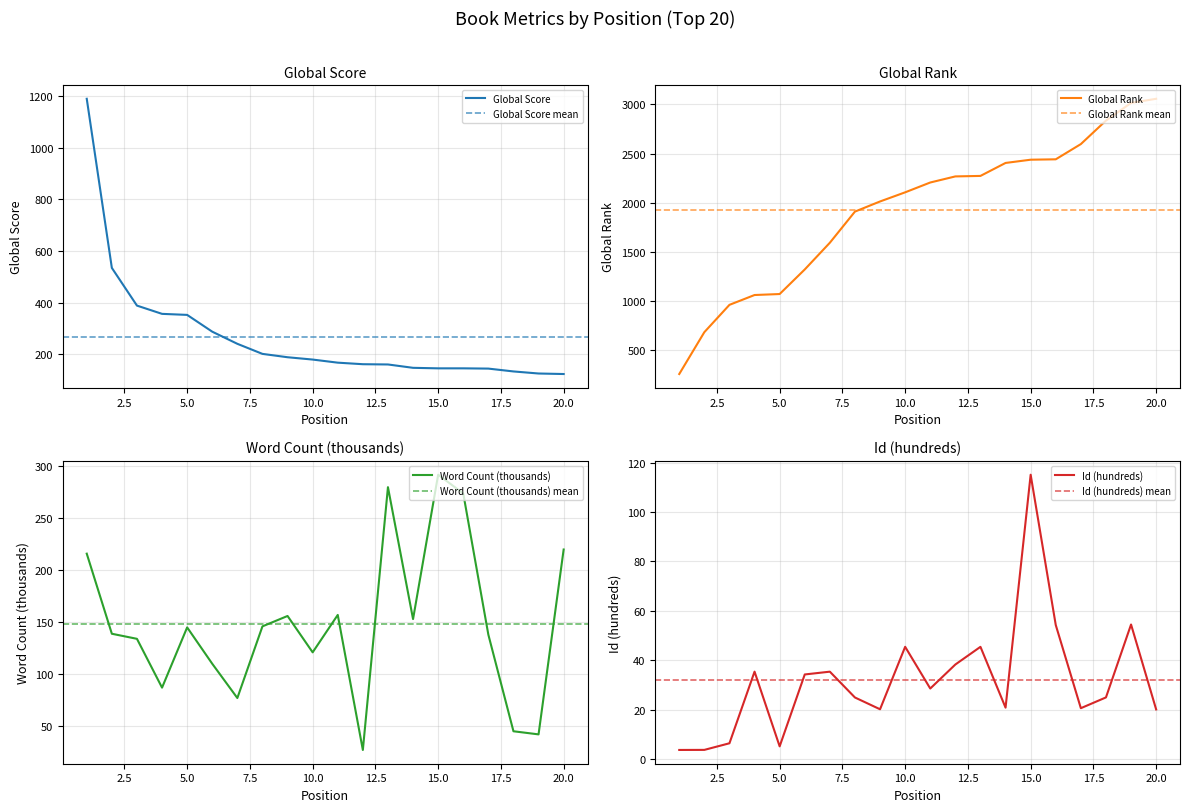

How many times do Global Score and Global Rank cross each other?

1